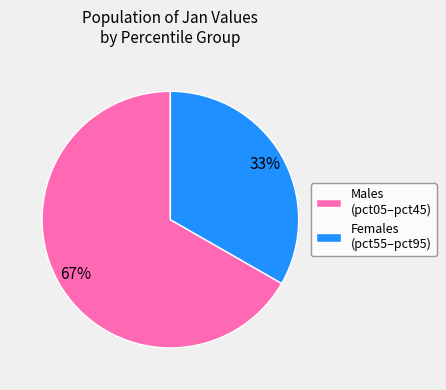

Do Females (pct55–pct95) and Males (pct05–pct45) together represent more than half of the pie?

Yes